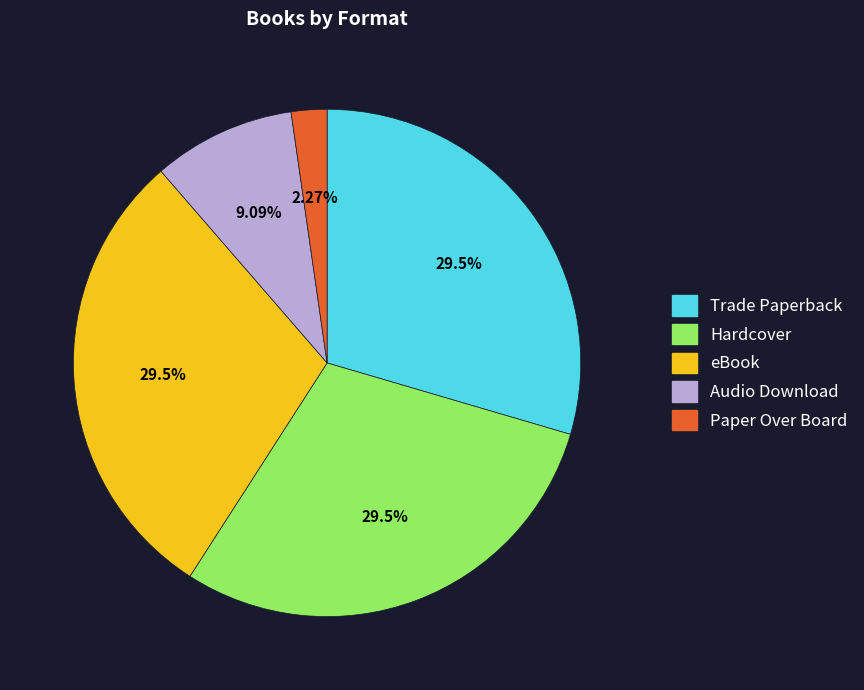

Which slice is the smallest?

Paper Over Board